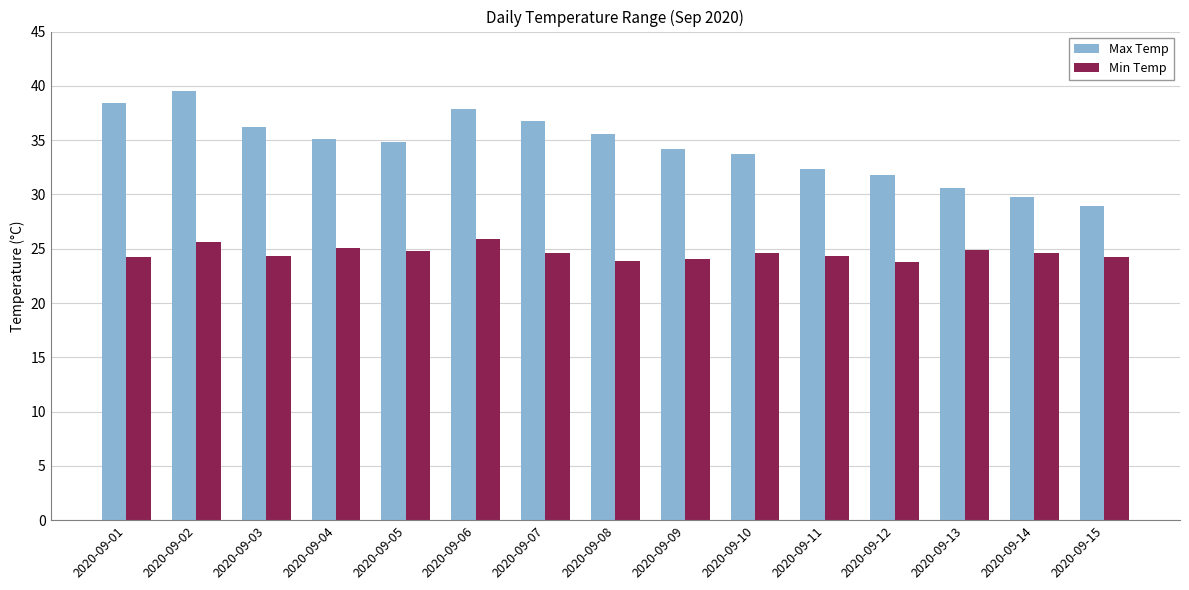

Rank the series by their maximum value, from lowest to highest.

Min Temp, Max Temp